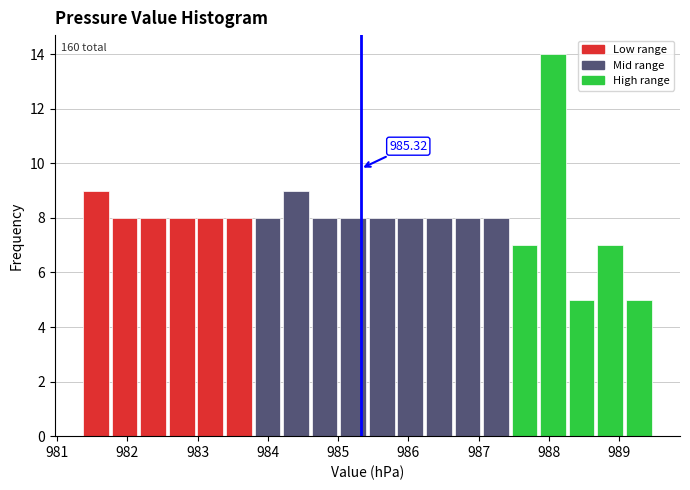

Which range on the x-axis has the tallest bar?

987.9 to 988.3